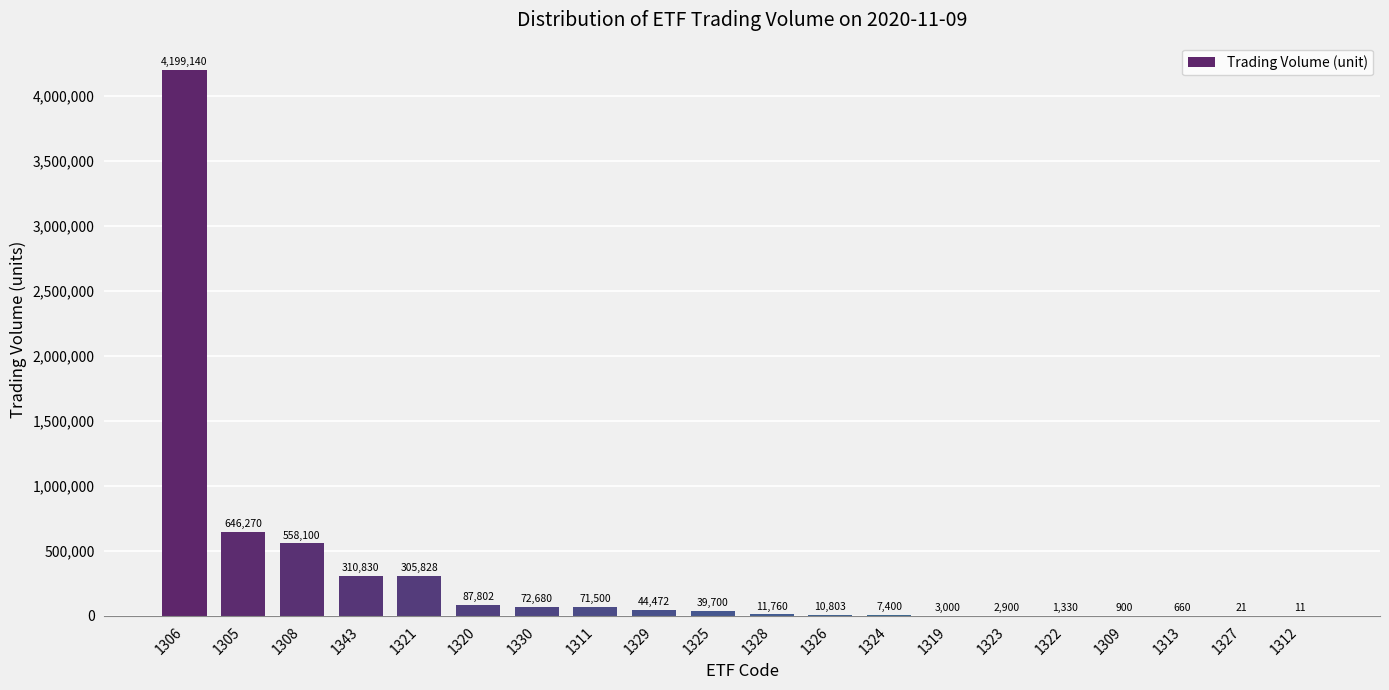

Which category has the highest value across all series?

1306